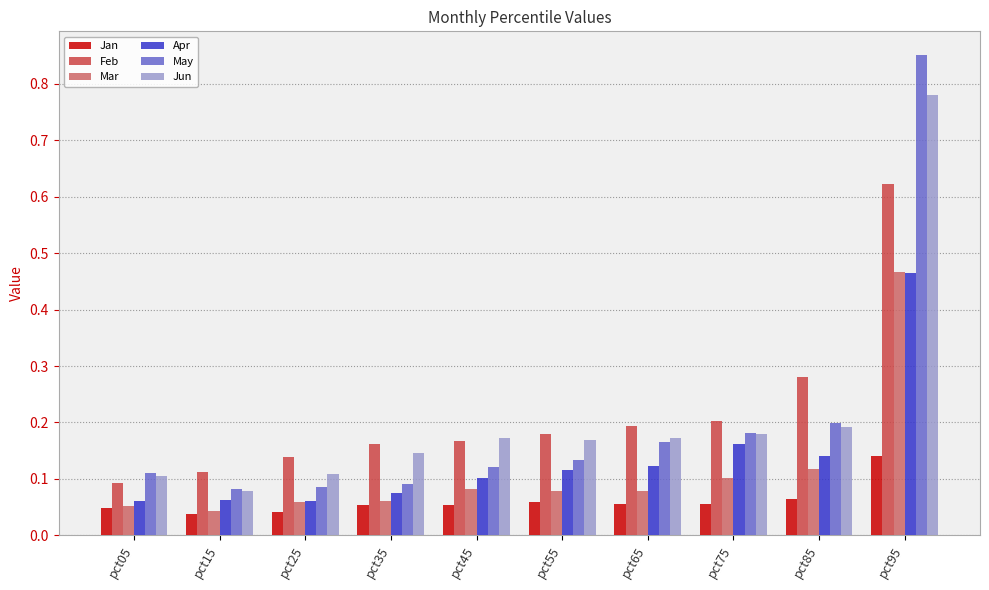

What are all the series names shown in the legend?

Jan, Feb, Mar, Apr, May, Jun